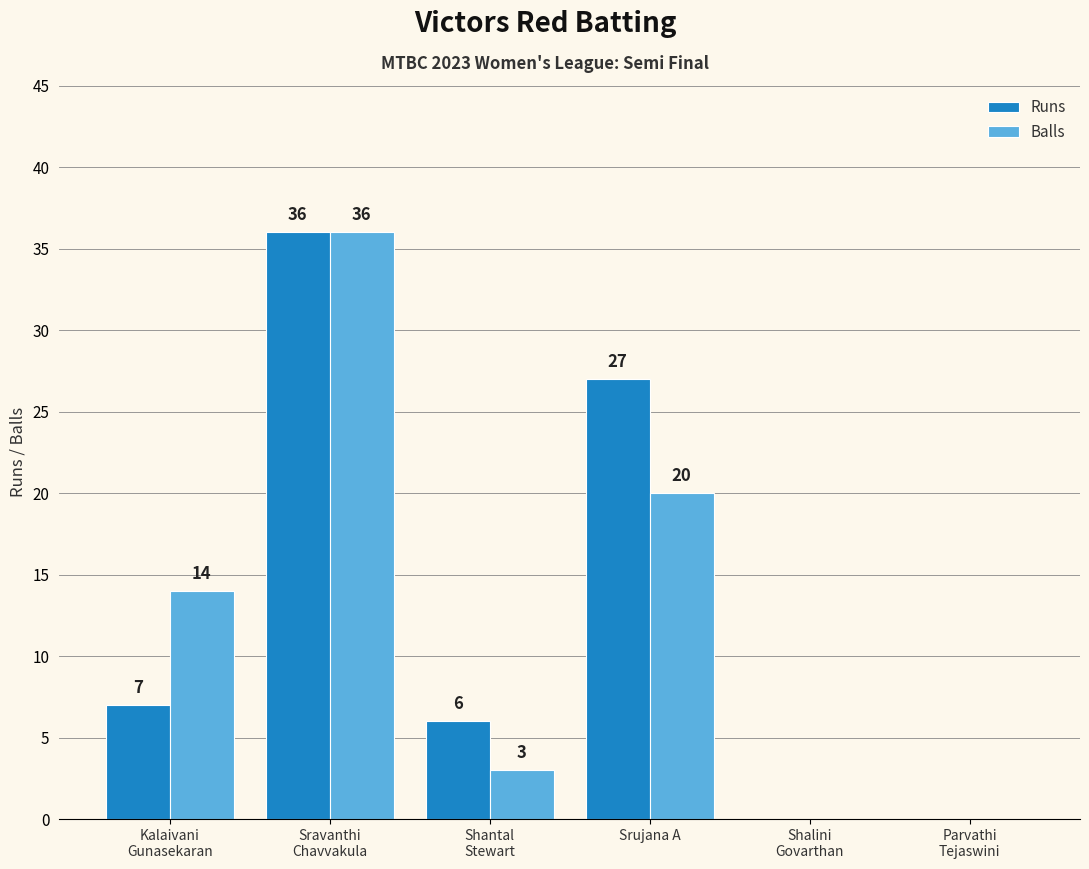

What is the average value of the Runs series?

13